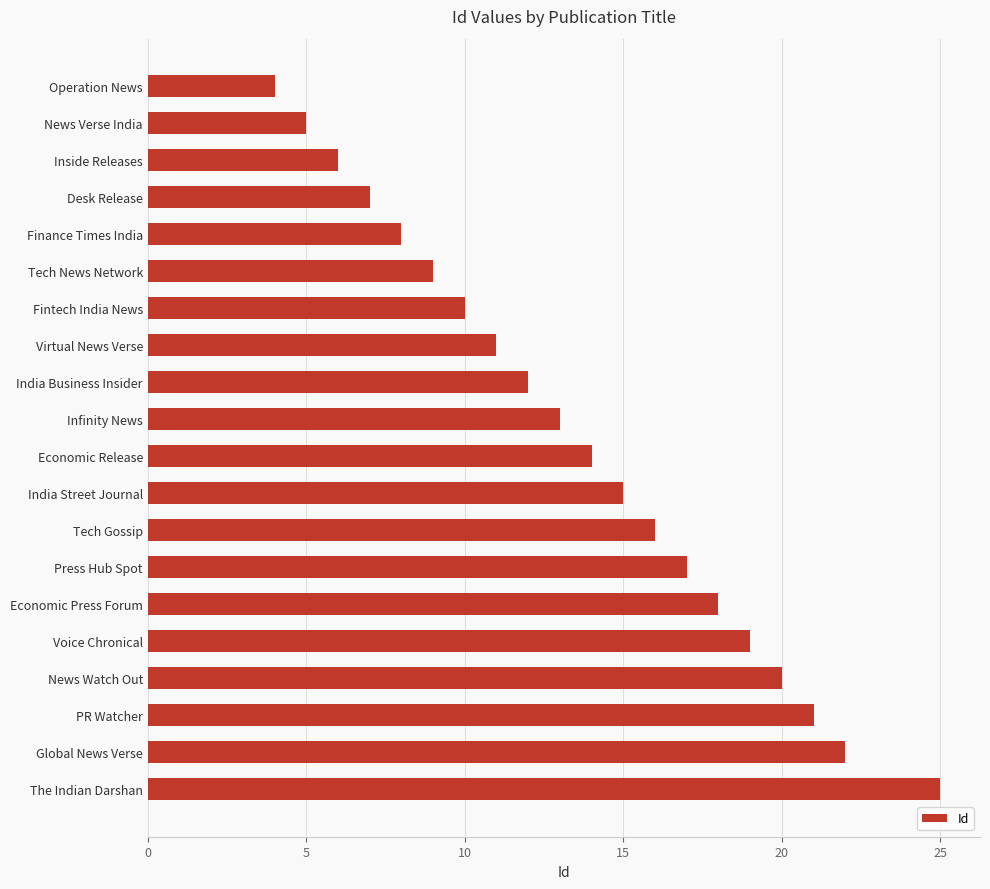

Reading top to bottom, transcribe all the data shown in this chart.

Operation News=4	News Verse India=5	Inside Releases=6	Desk Release=7	Finance Times India=8	Tech News Network=9	Fintech India News=10	Virtual News Verse=11	India Business Insider=12	Infinity News=13	Economic Release=14	India Street Journal=15	Tech Gossip=16	Press Hub Spot=17	Economic Press Forum=18	Voice Chronical=19	News Watch Out=20	PR Watcher=21	Global News Verse=22	The Indian Darshan=25